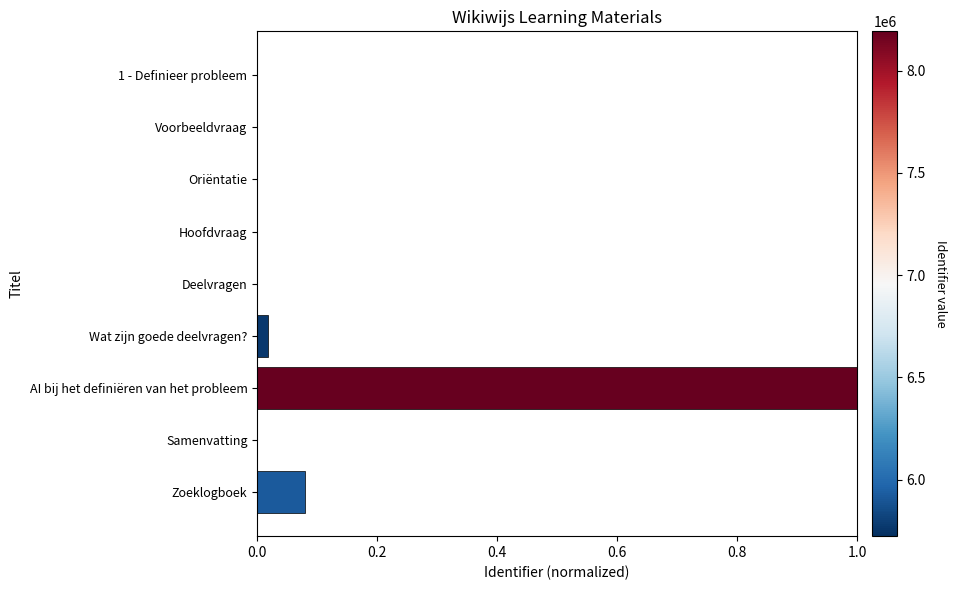

The value at AI bij het definiëren van het probleem is 1.0. True or false?

True